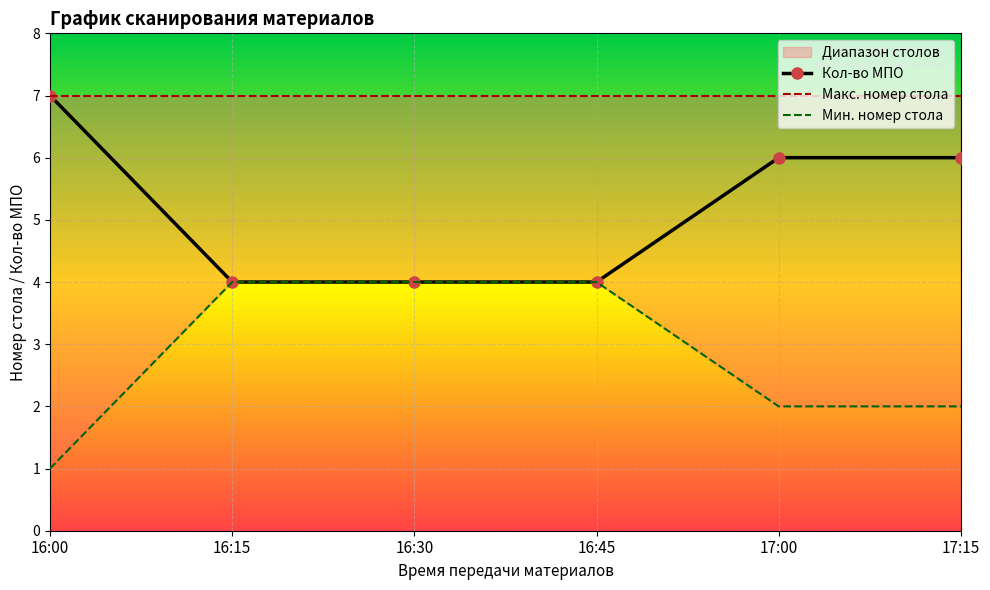

At which label does Table 1 reach its peak?

16:00